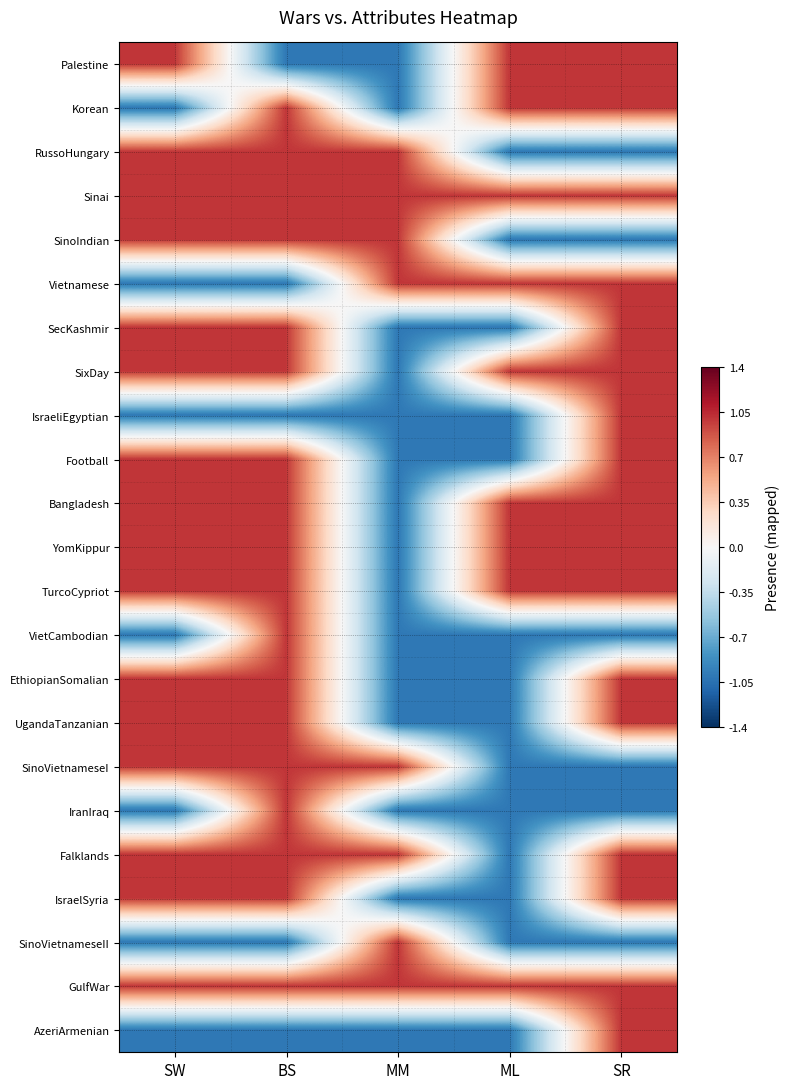

Which series has the largest total across all categories?

Sinai